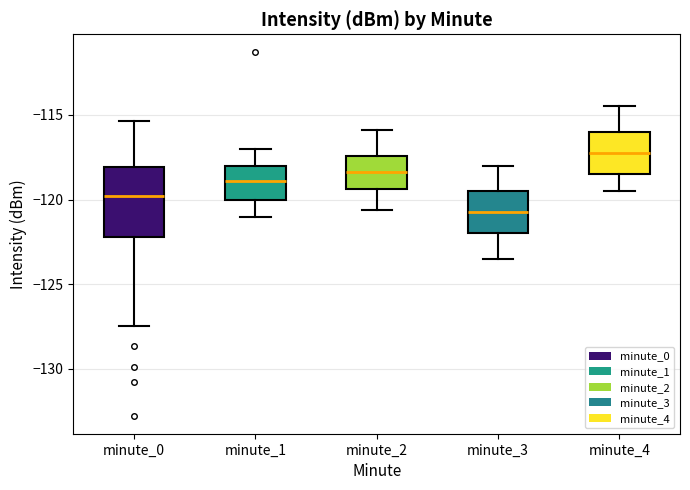

Where is the lower edge of the box for minute_4 on the y-axis? The values are not printed on the chart, so give them approximately, as read against the axis.

-118.5